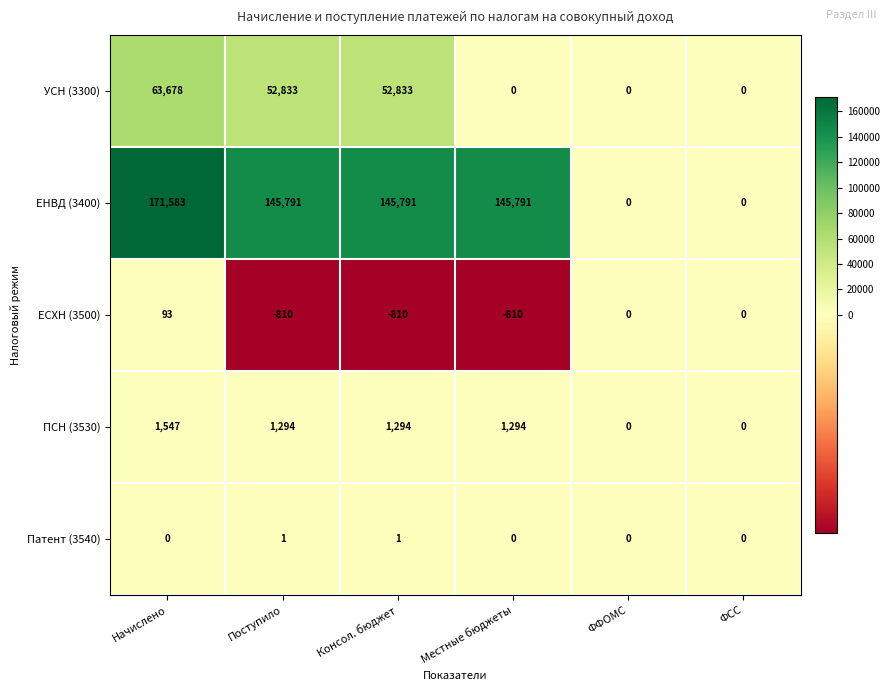

Read the УСН (3300) value at Начислено, to the nearest 100.

63700